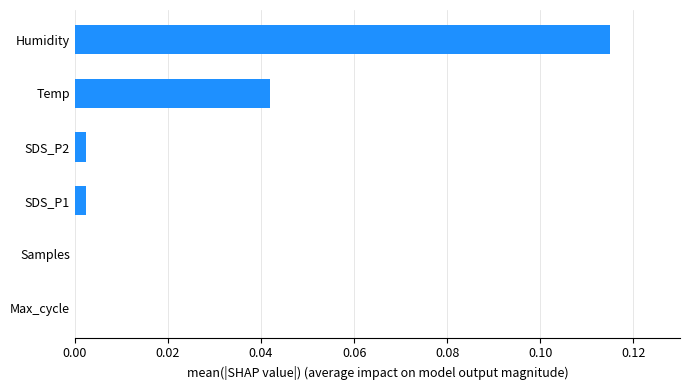

The value at Max_cycle is 0.0. True or false?

True